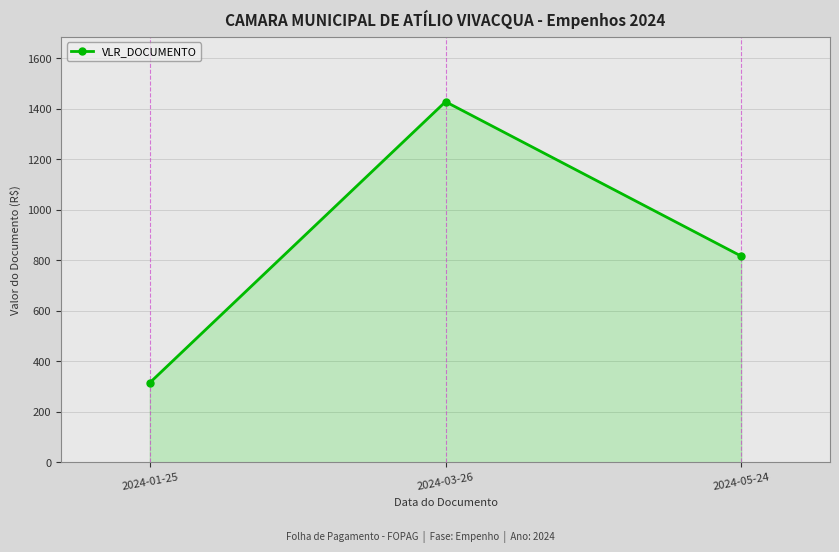

What is the ratio of the value at 2024-01-25 to the value at 2024-05-24?

0.4